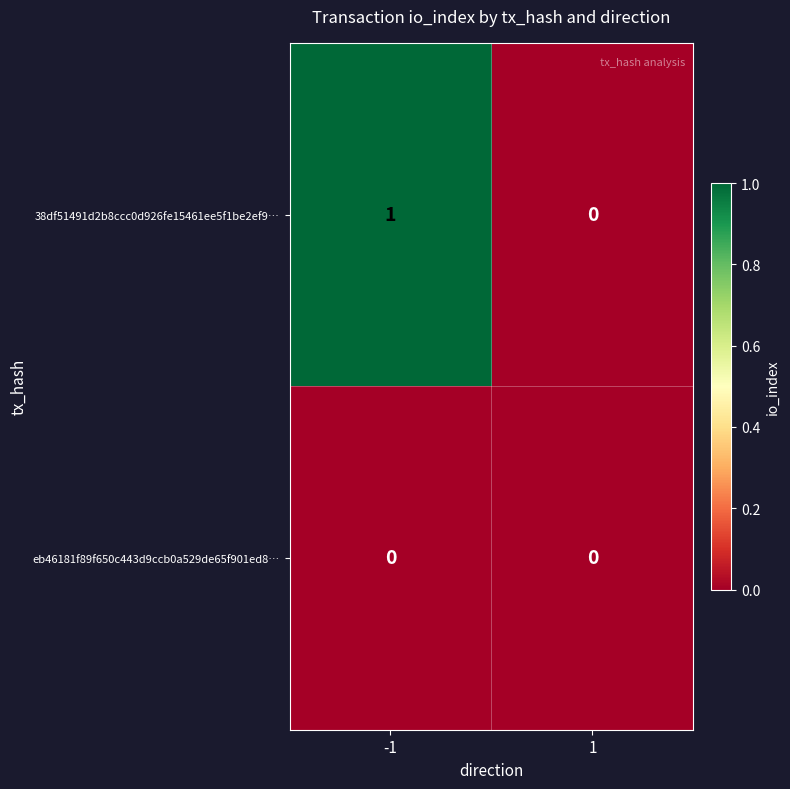

Is it true that eb46181f89f650c443d9ccb0a529de65f901ed8… equals 0 at -1?

True